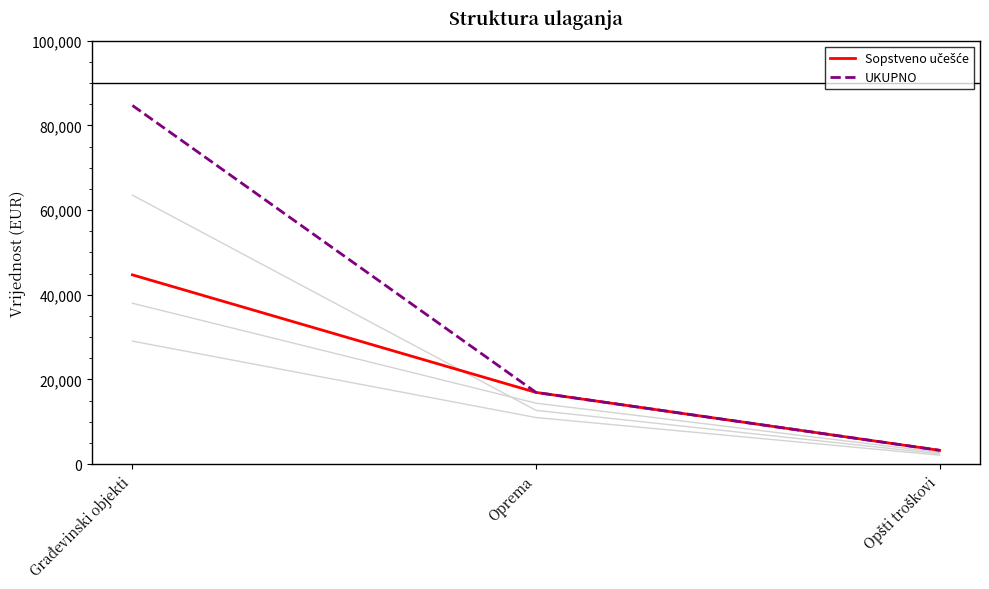

What is the label of the 3rd point from the left?

Opšti troškovi